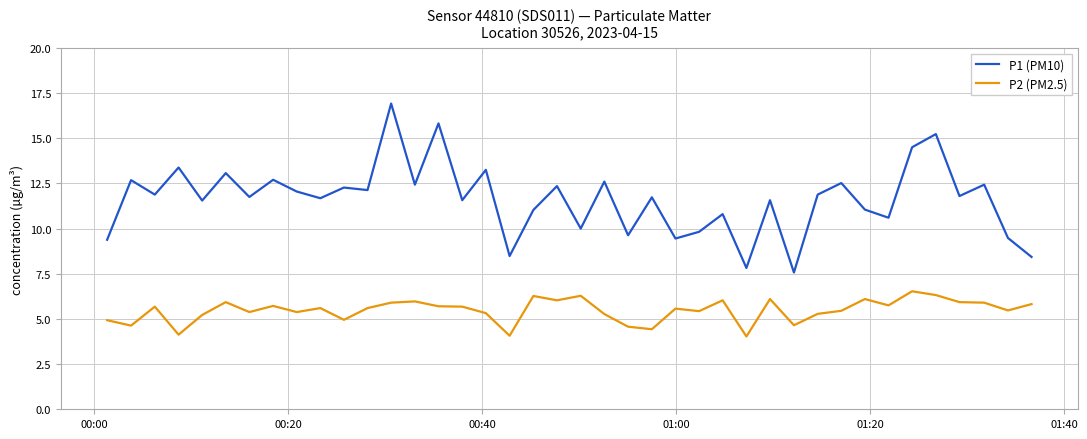

Which series has the widest spread of values?

P1 (PM10)